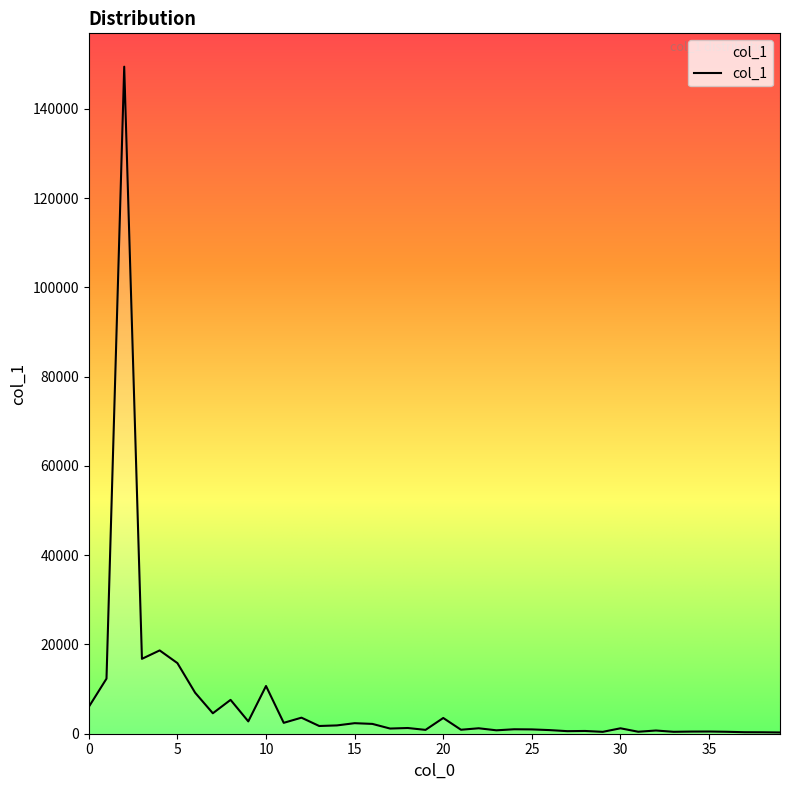

Between 14 and 21, which is larger?

14